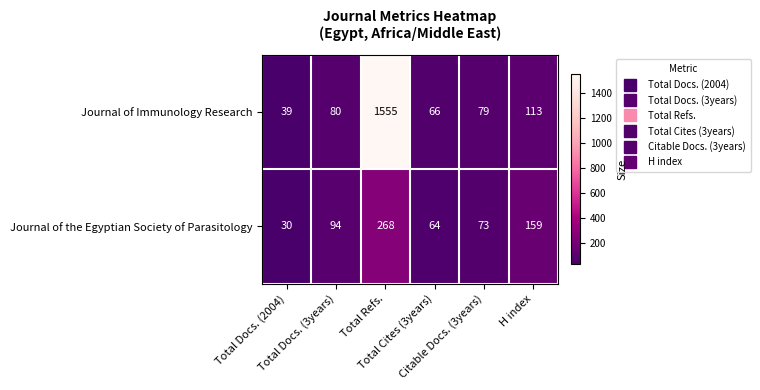

List the series in order of their overall mean, highest first.

Journal of Immunology Research, Journal of the Egyptian Society of Parasitology